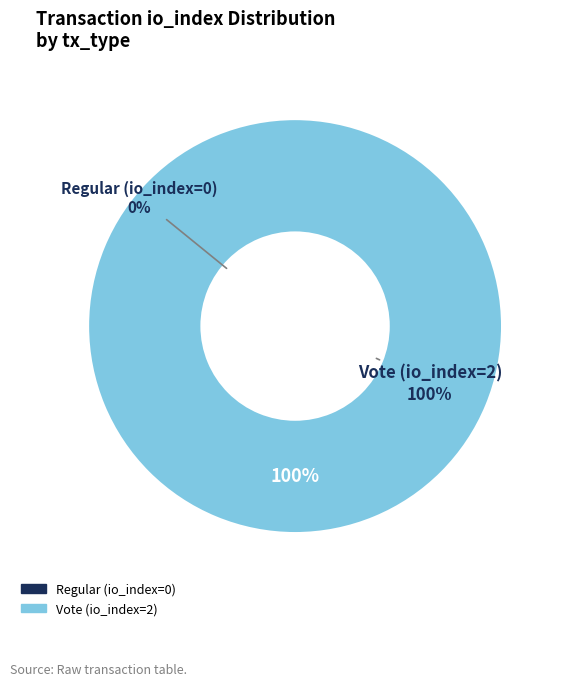

Which category has the smallest portion of the pie?

Regular (io_index=0)